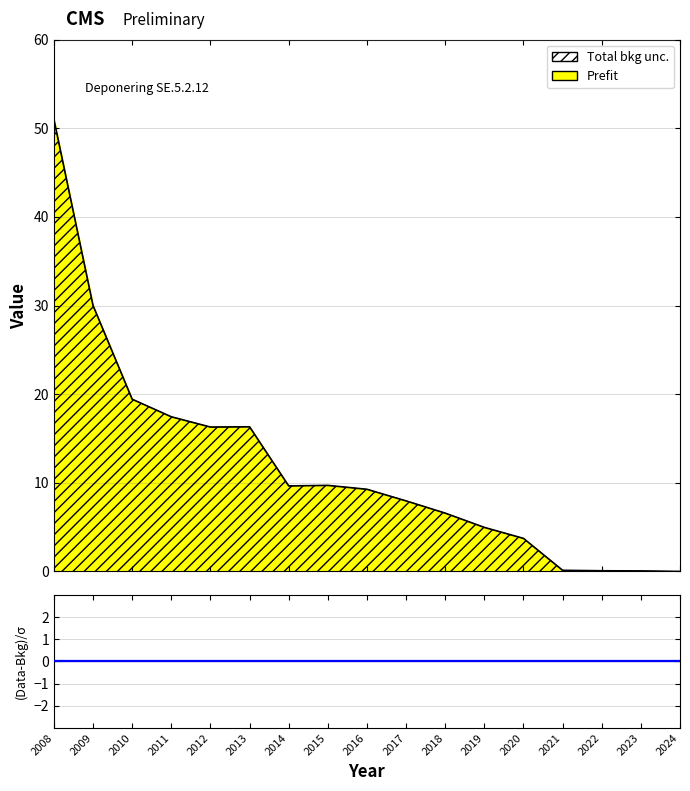

Reading left to right, list all the values displayed in this chart.

51.0	30.0	19.4	17.4	16.3	16.3	9.7	9.7	9.3	8.0	6.6	5.0	3.7	0.1	0.1	0.1	0.0